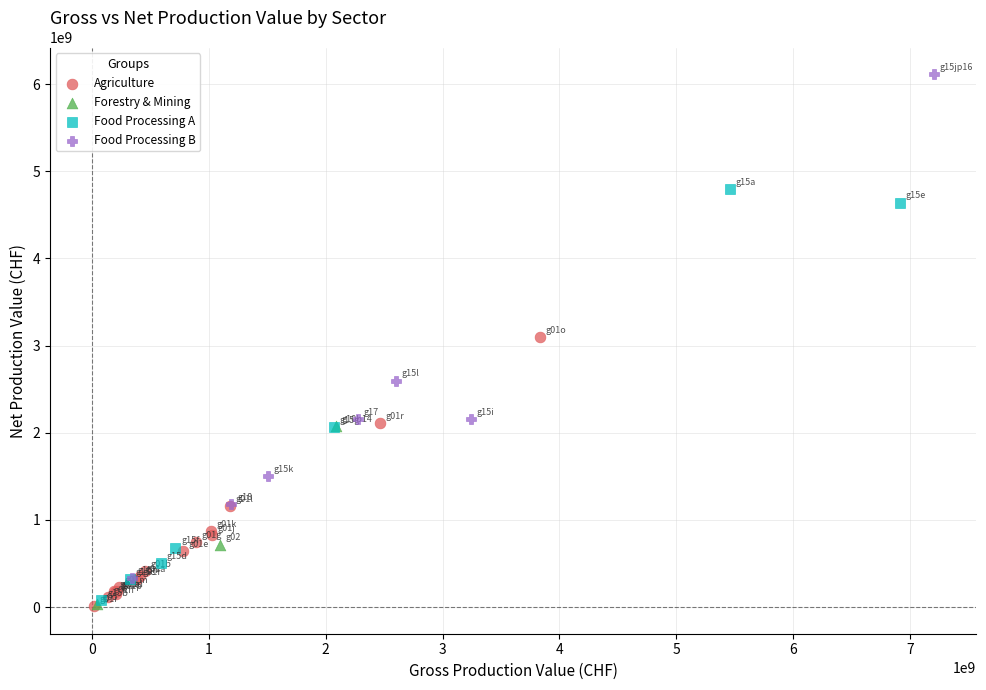

Which series has the largest Y range (max minus min)?

Food Processing B